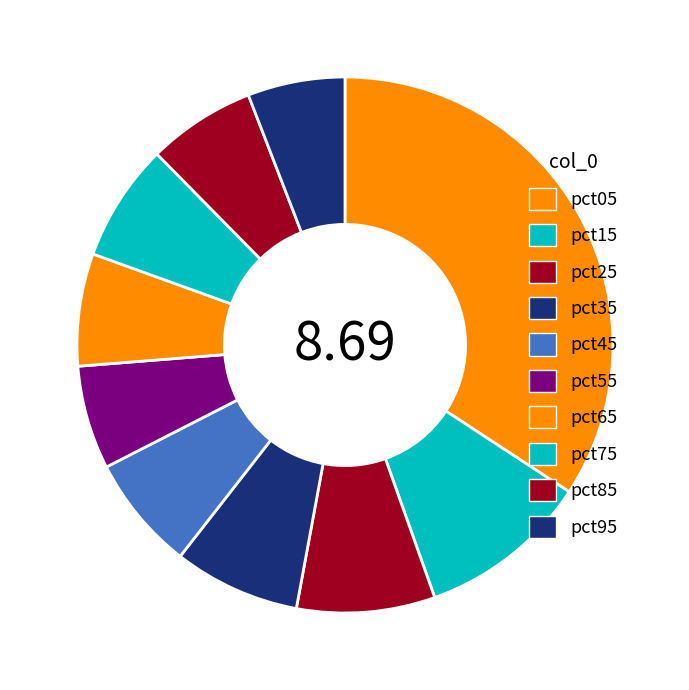

How many slices are in this pie chart?

10